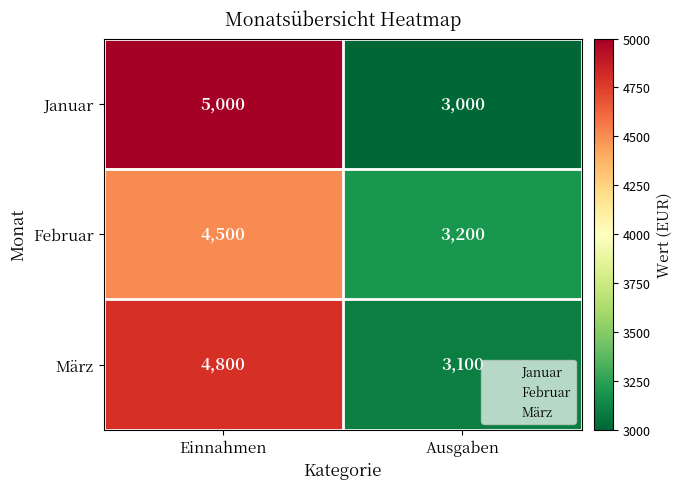

True or false: März has a value of 5394 at Ausgaben.

False